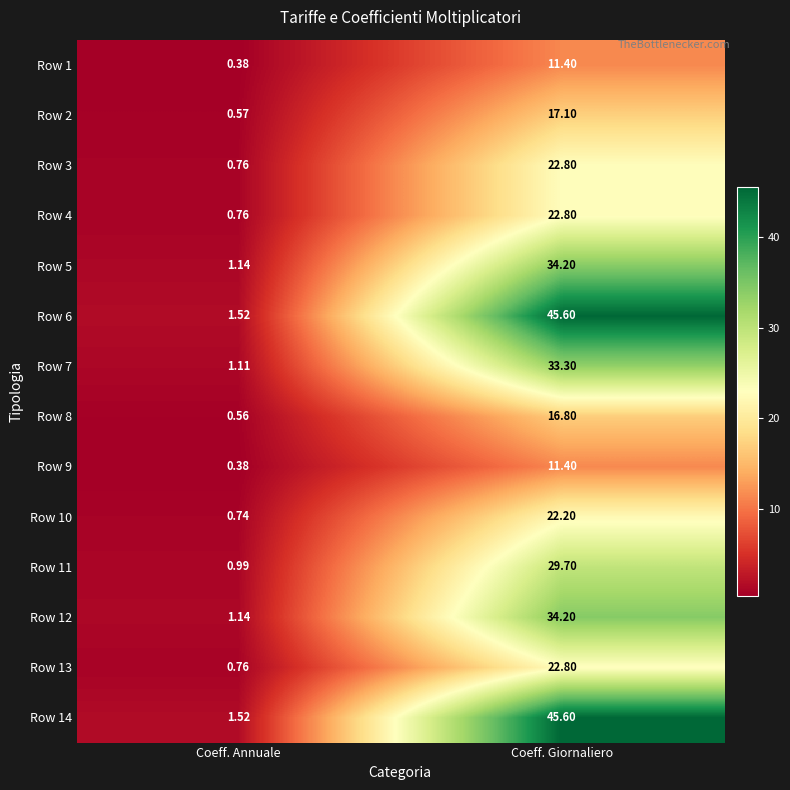

At which label is Row 1 closest to 5?

Coeff. Annuale